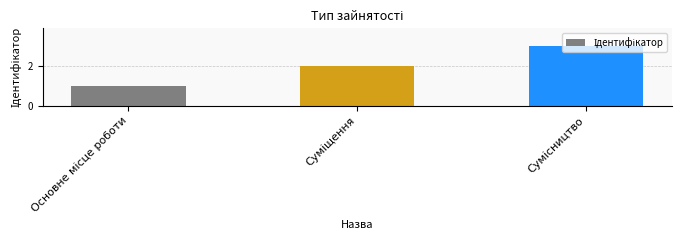

What is the maximum value shown in the chart?

3